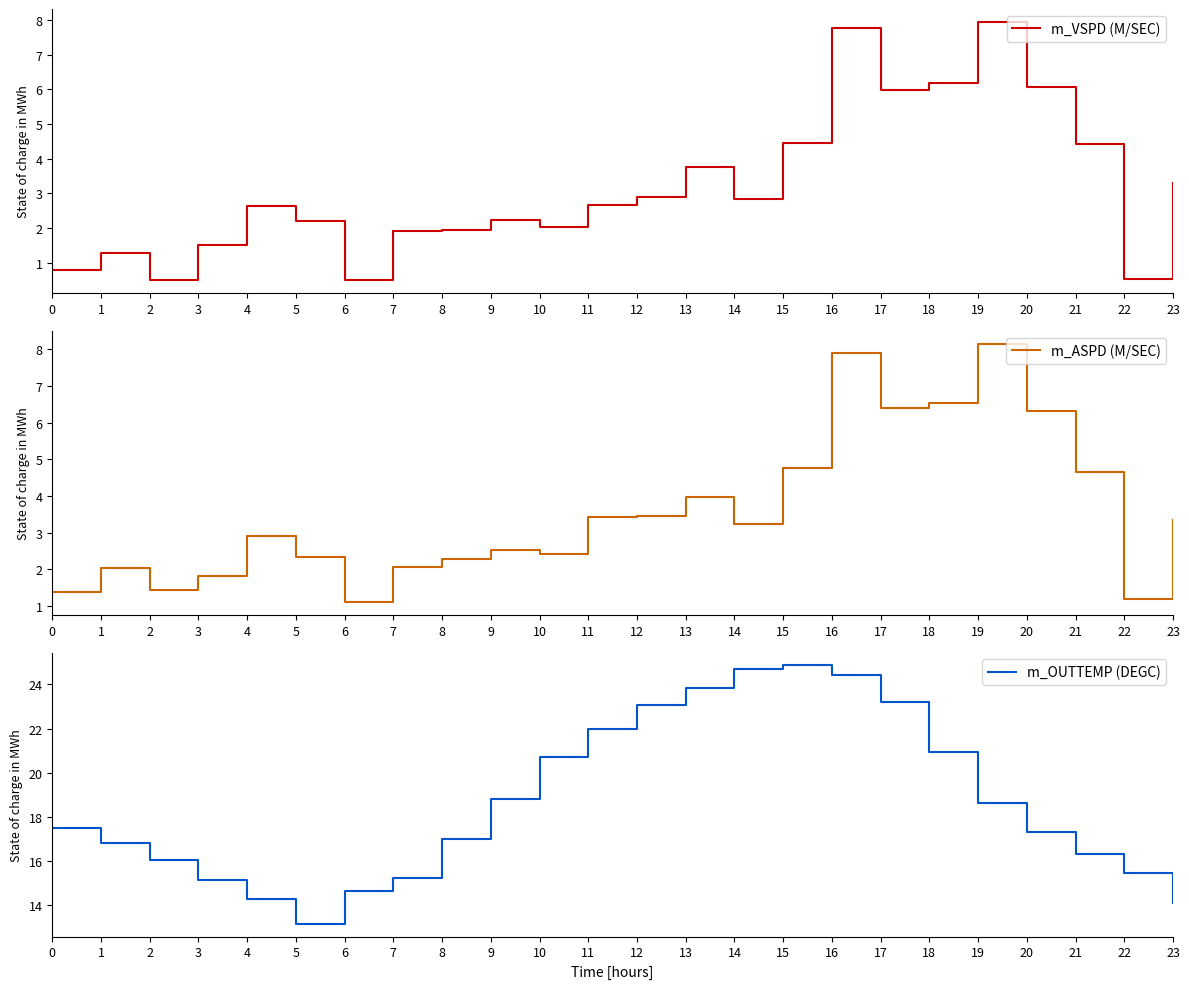

What is the maximum value shown in the chart?

24.9